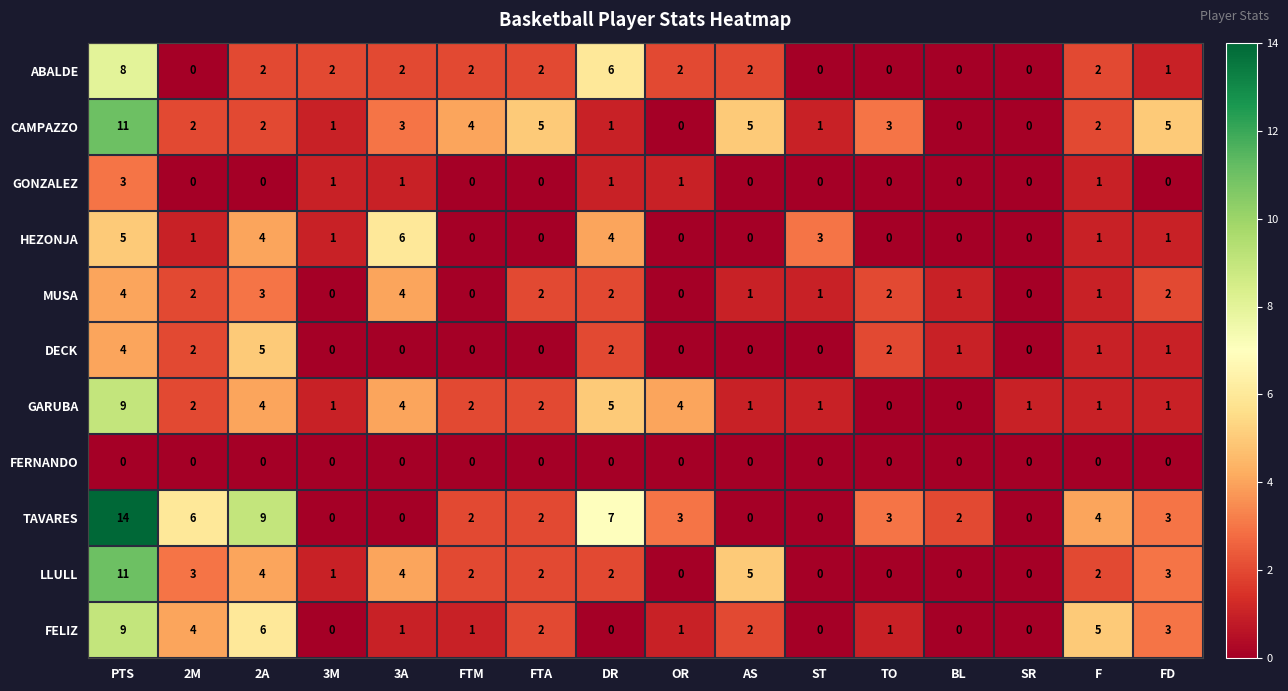

Is it true that GONZALEZ equals 2 at PTS?

False